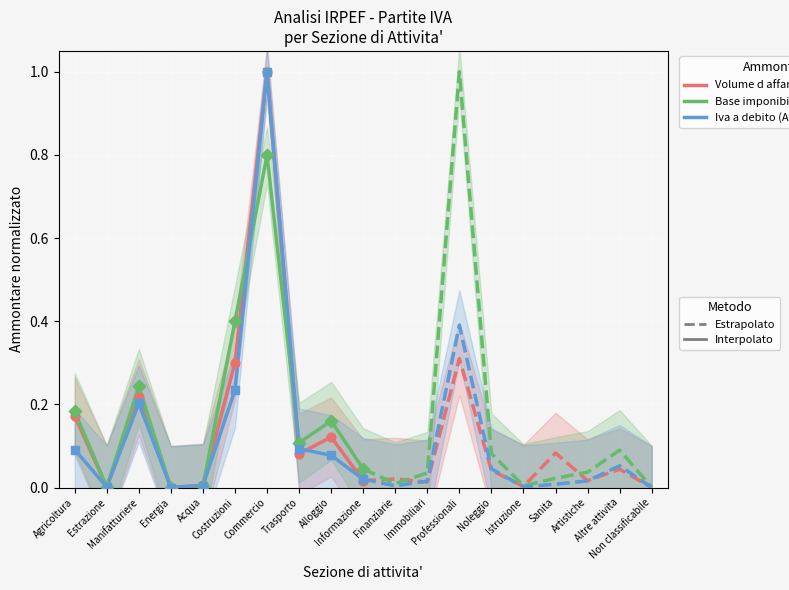

At which category is the sum across all series the highest?

Commercio